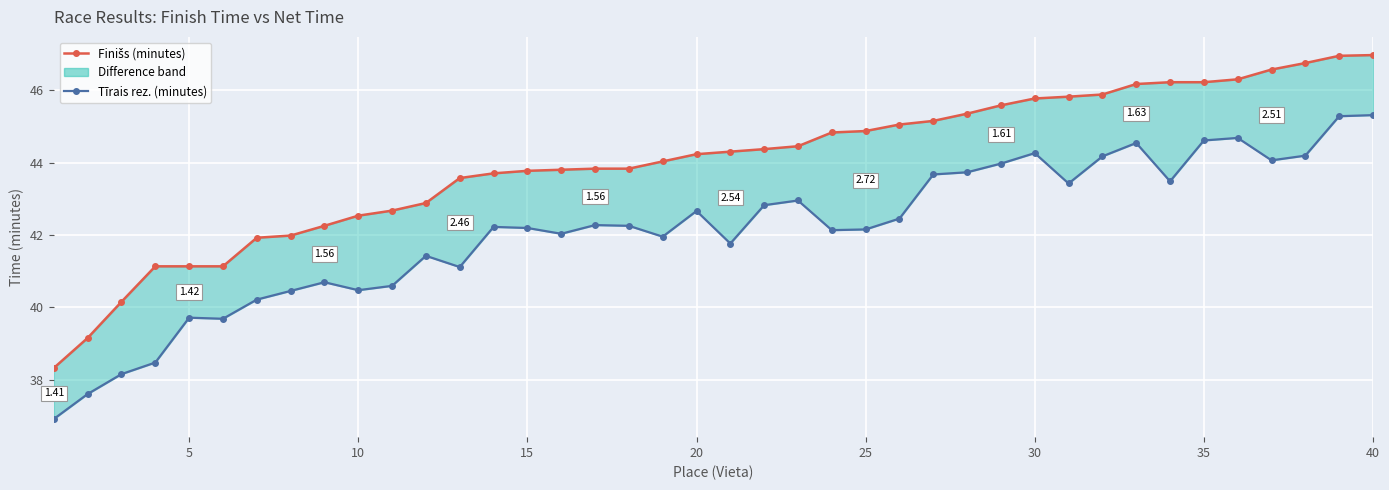

True or false: Finišs (minutes) has more than 0 interior local peaks.

False